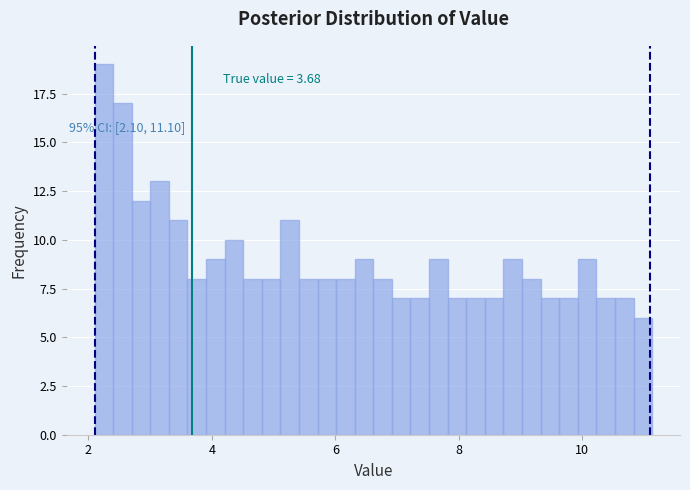

Read against the x-axis, roughly where is the centre of the tallest bar?

2.2